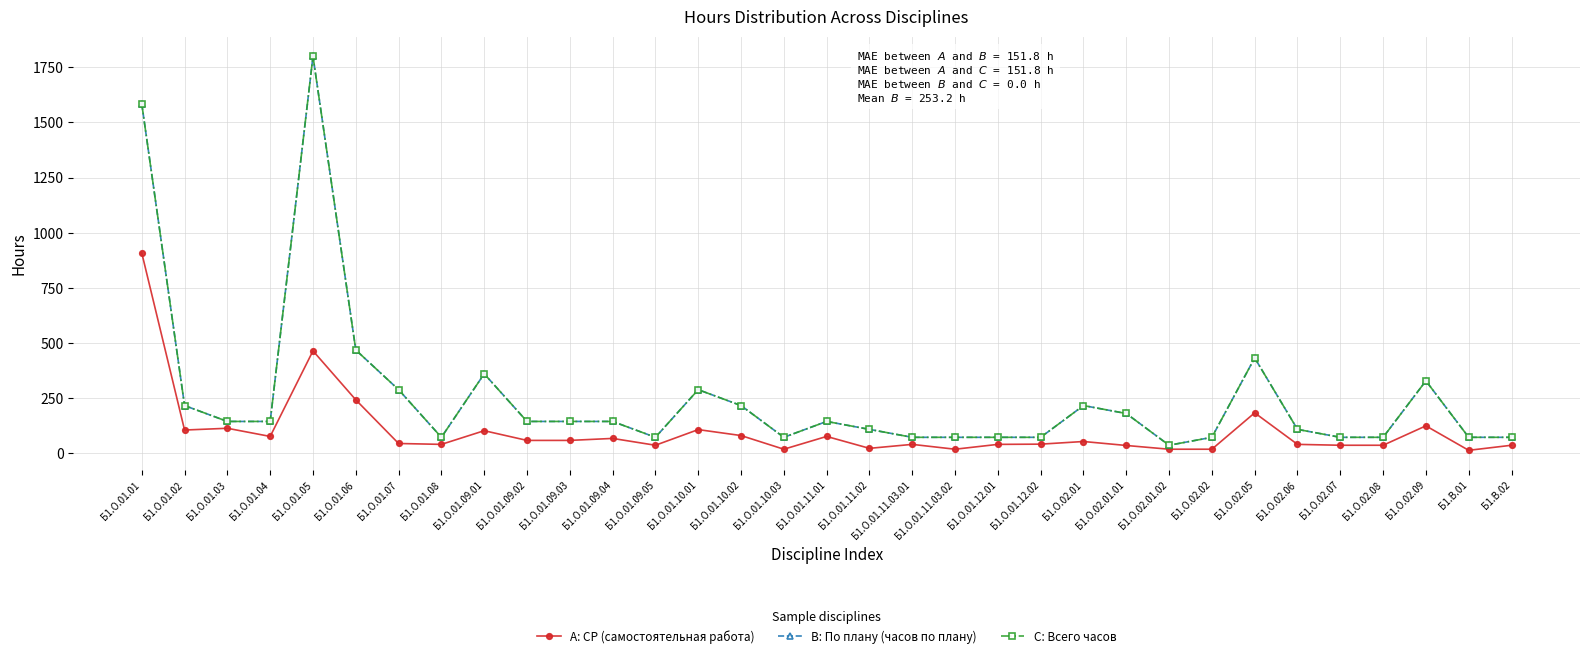

What value does the C: Всего часов series have at Б1.О.01.03?

144